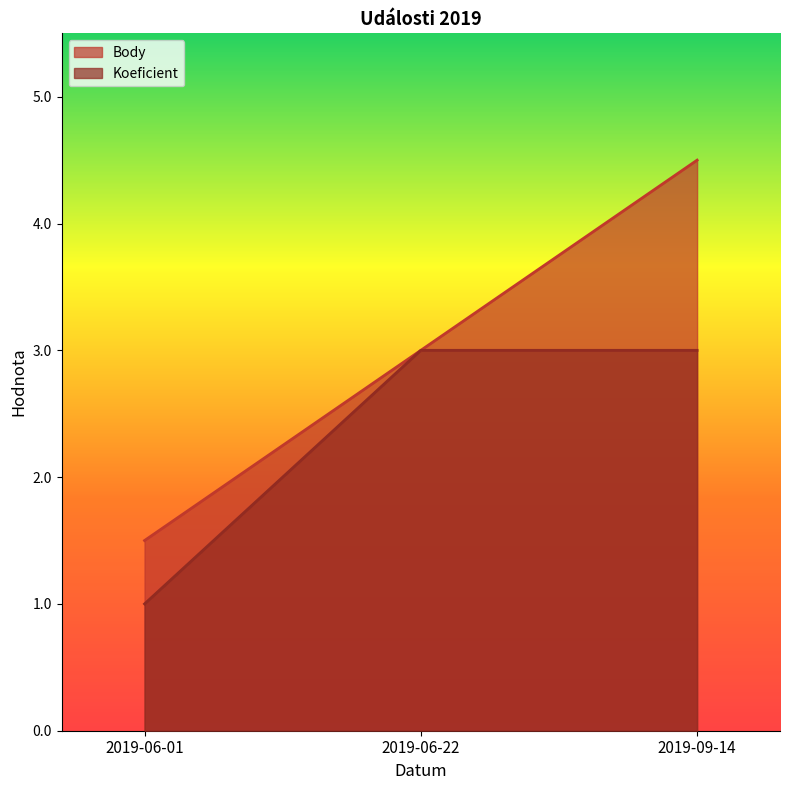

Where does the Body series first go above 3?

2019-09-14